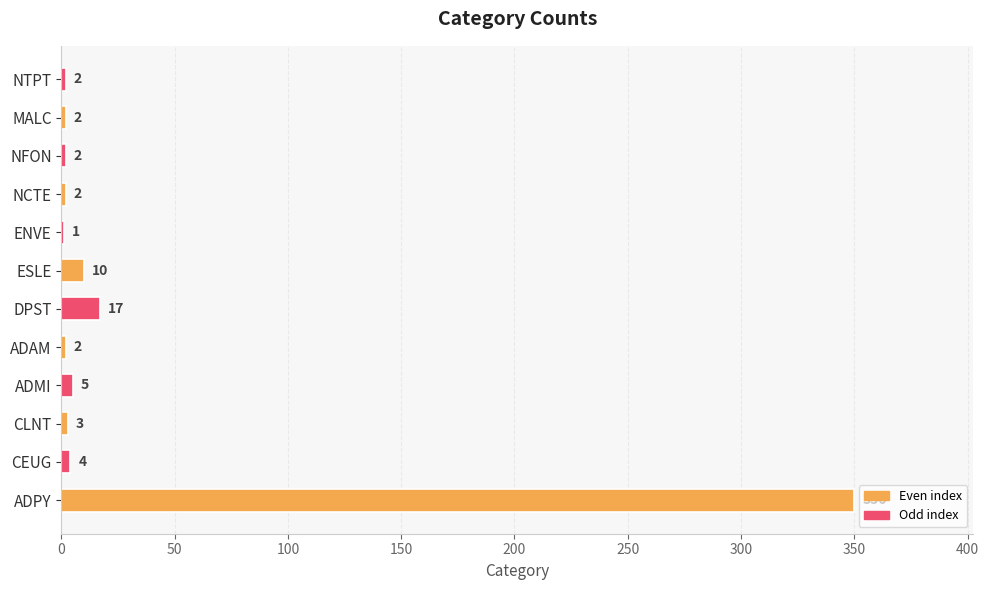

Reading bottom to top, extract all data points from this chart.

ADPY=350	CEUG=4	CLNT=3	ADMI=5	ADAM=2	DPST=17	ESLE=10	ENVE=1	NCTE=2	NFON=2	MALC=2	NTPT=2